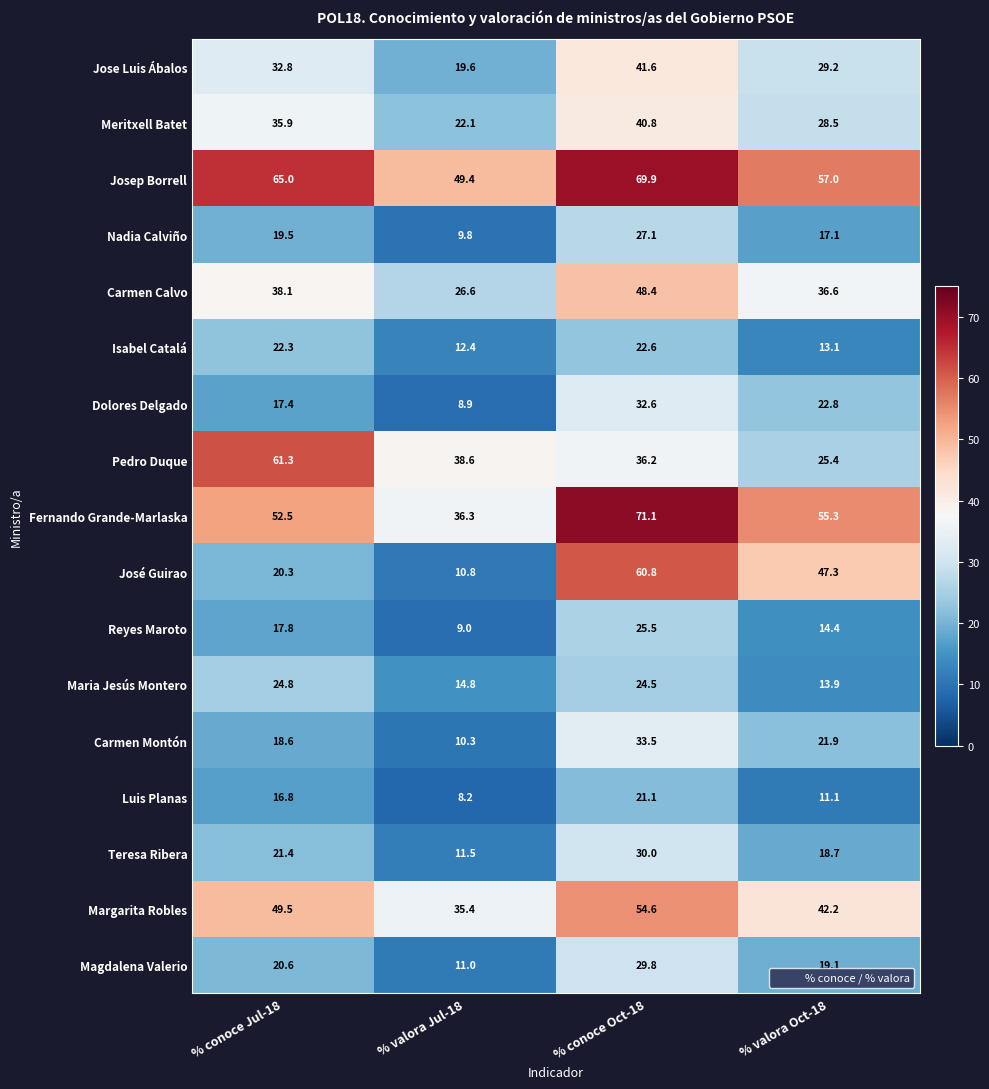

What is the difference between the maximum and minimum values in the Nadia Calviño series?

17.3